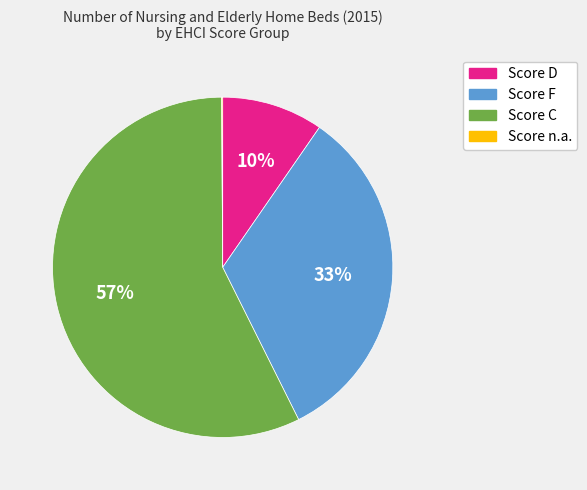

Does any single category account for the majority?

Yes